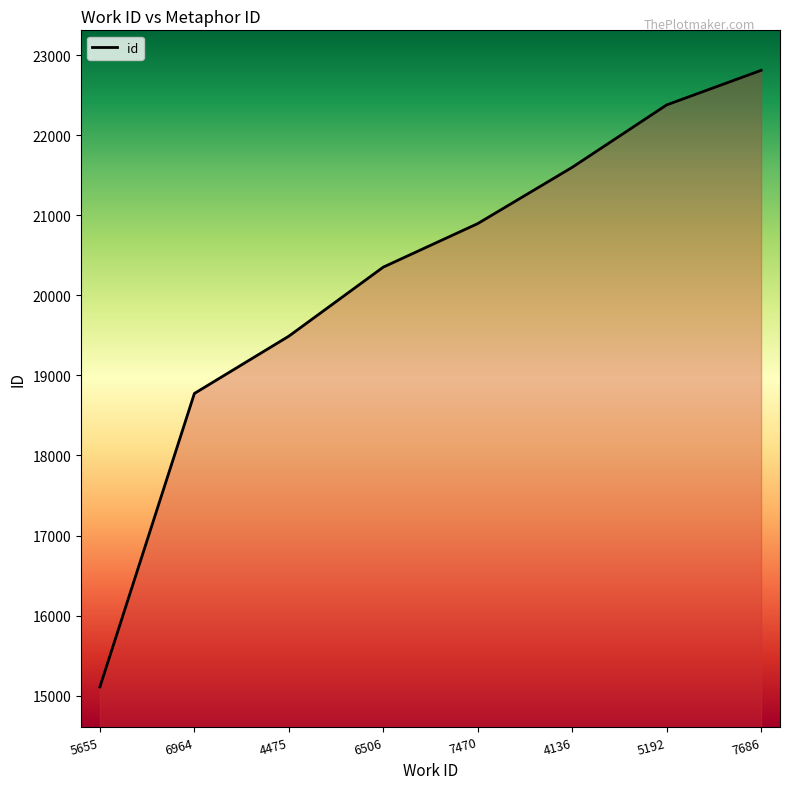

What is the sum of the values at 4136 and 5655?

36709